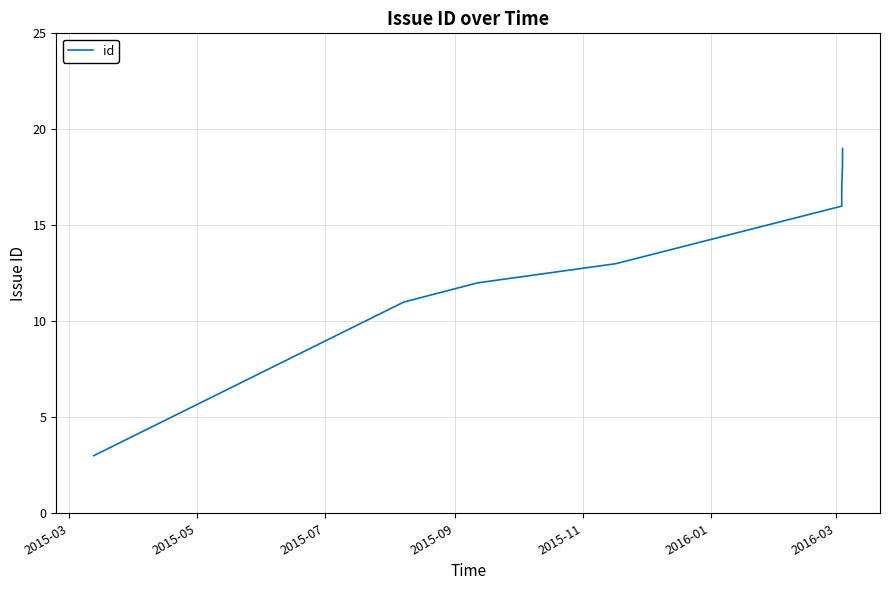

True or false: the data has more than 0 interior local peaks.

False